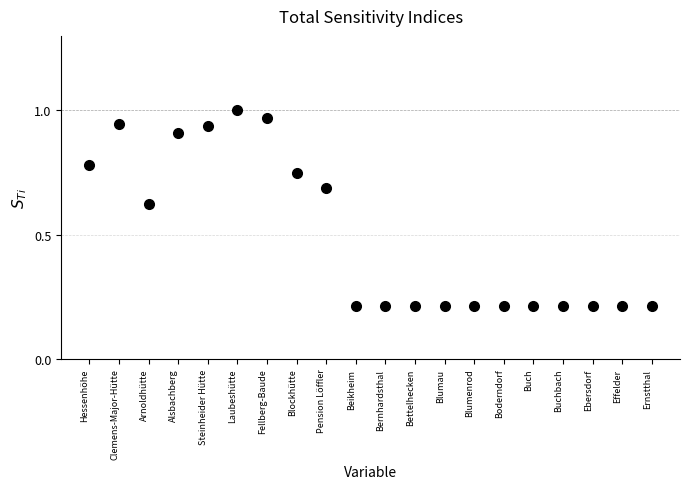

What is the sum of all values?

10.0